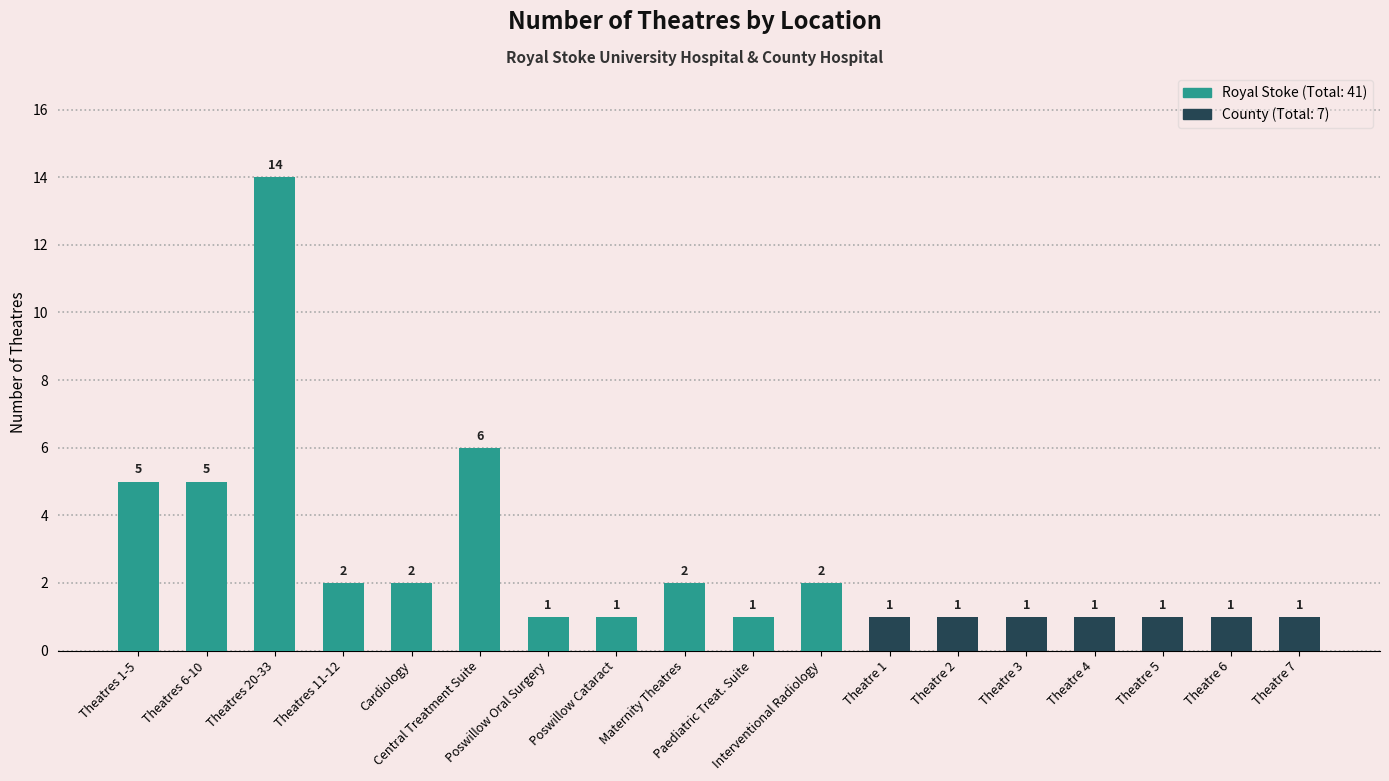

Approximately how many times larger is the value at Theatres 1-5 compared to Maternity Theatres?

2.5